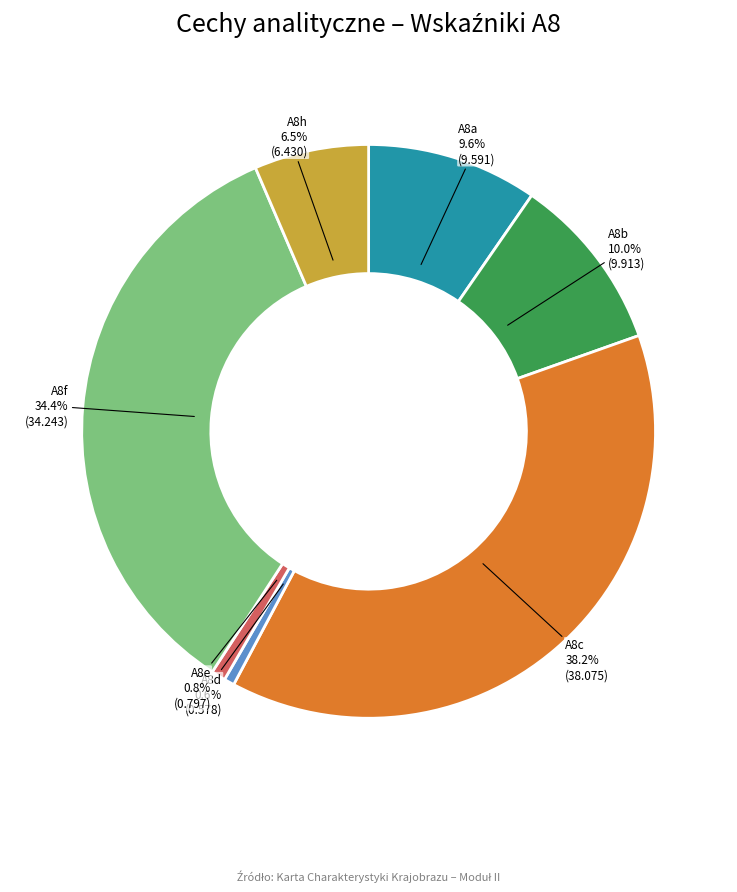

True or false: A8b accounts for 10% of the total.

True